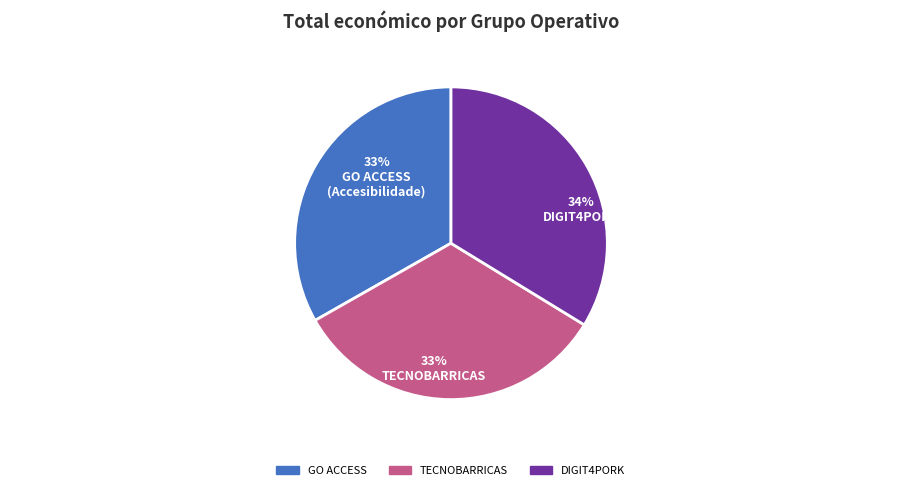

To the nearest percent, what portion does TECNOBARRICAS represent?

33%